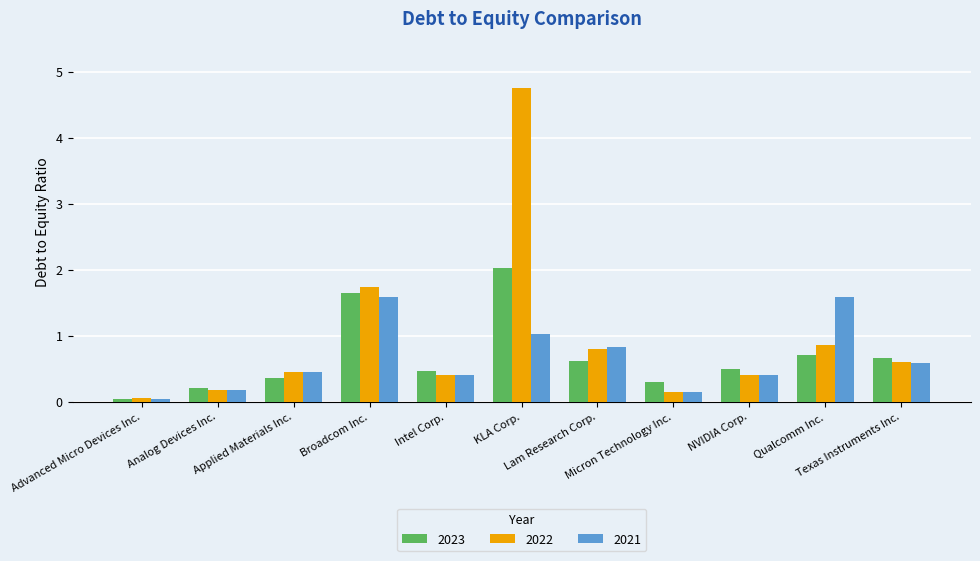

What is the difference between the 2021 values at Lam Research Corp. and NVIDIA Corp.?

0.4